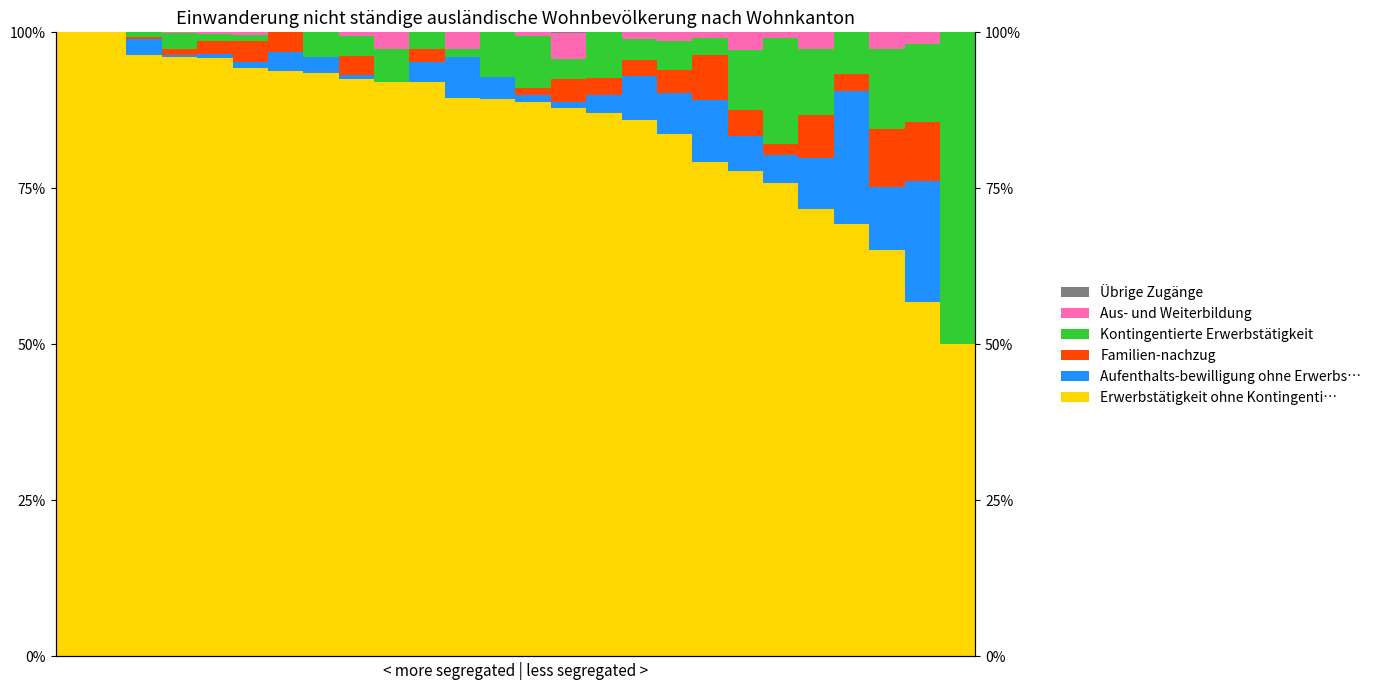

Is the value of Übrige Zugänge at 22 greater than the value of Familien-nachzug at 17?

No